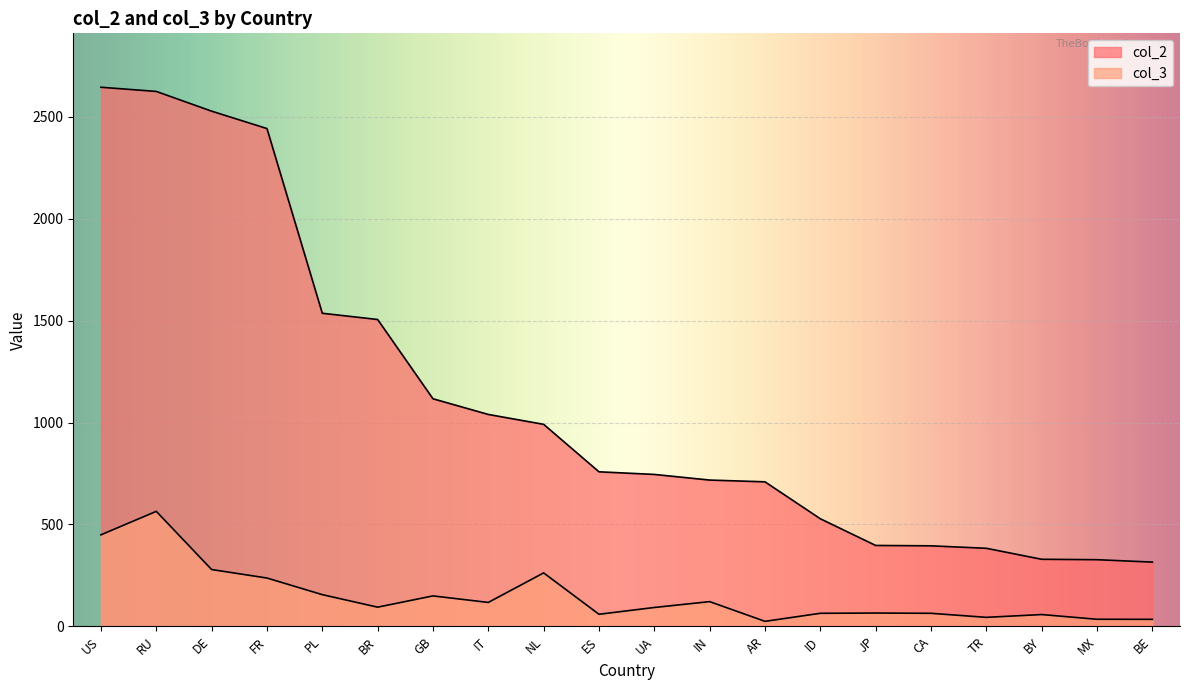

At how many categories does at least one series exceed 1387?

6